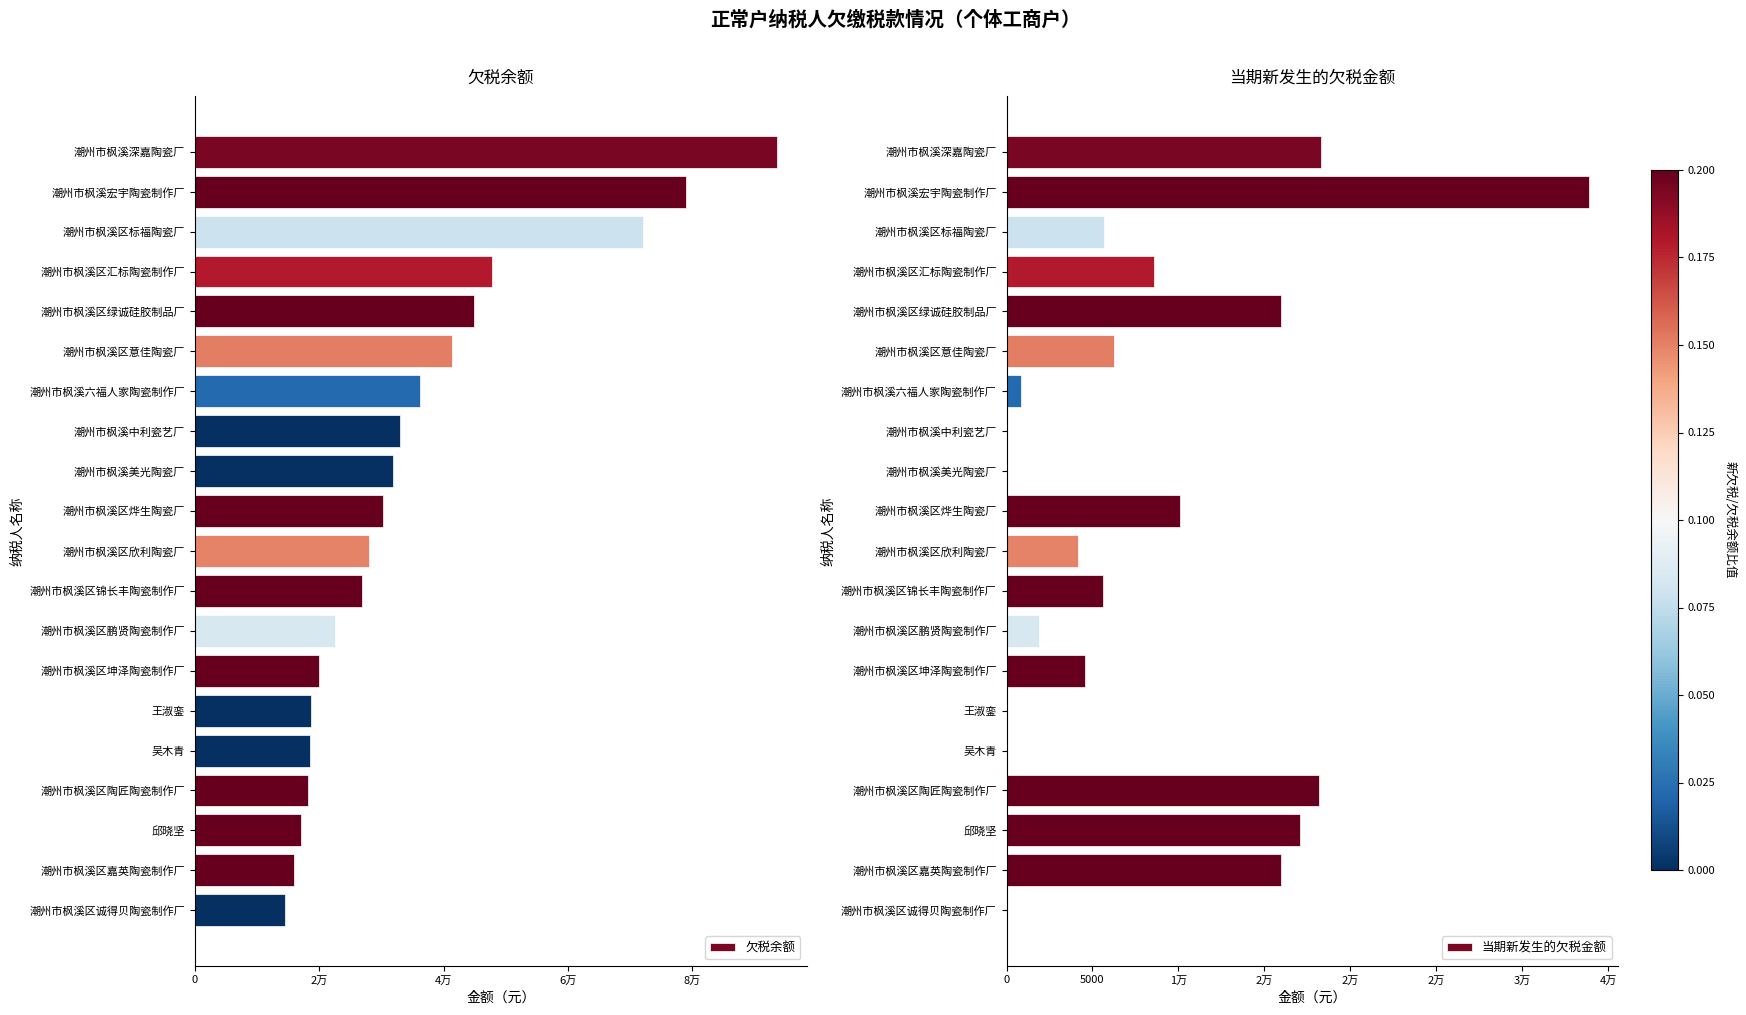

What are all the series names shown in the legend?

欠税余额, 当期新发生的欠税金额